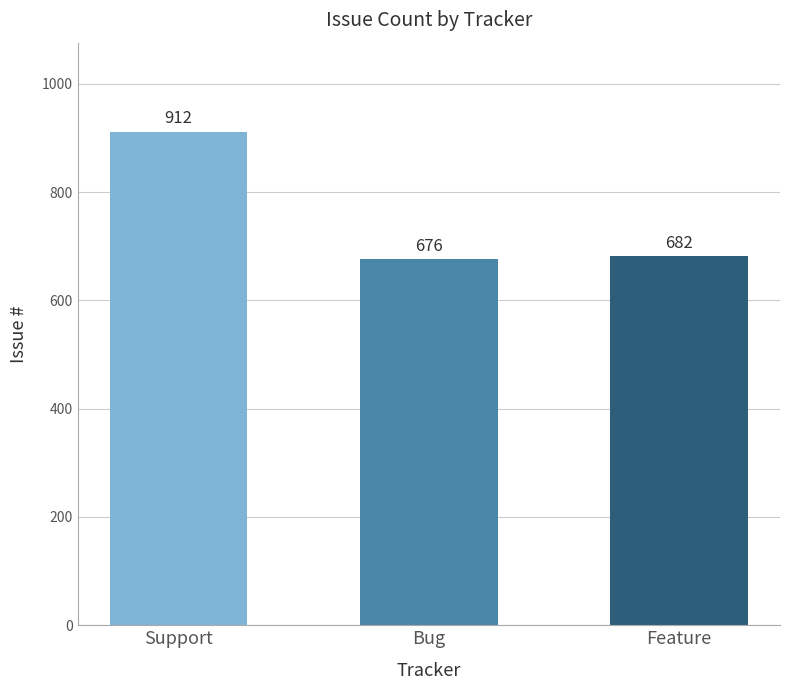

What is the maximum value shown in the chart?

912